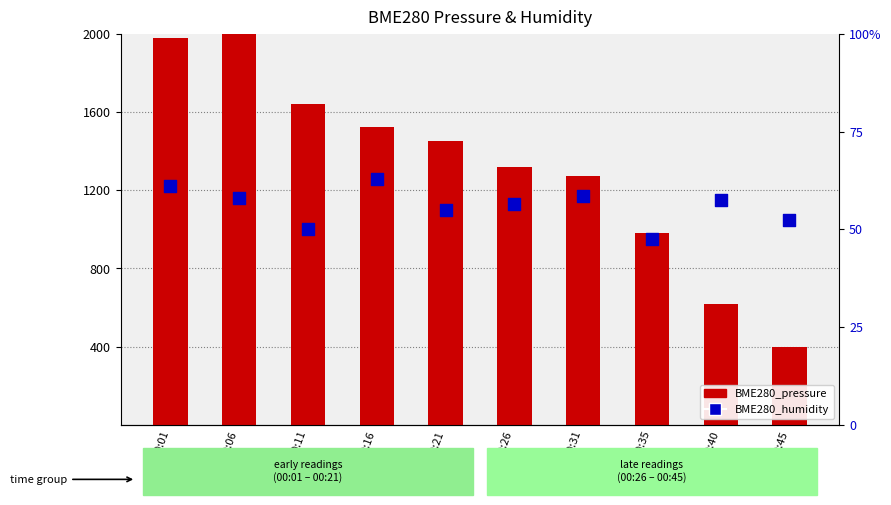

At how many categories does at least one series exceed 1971?

2